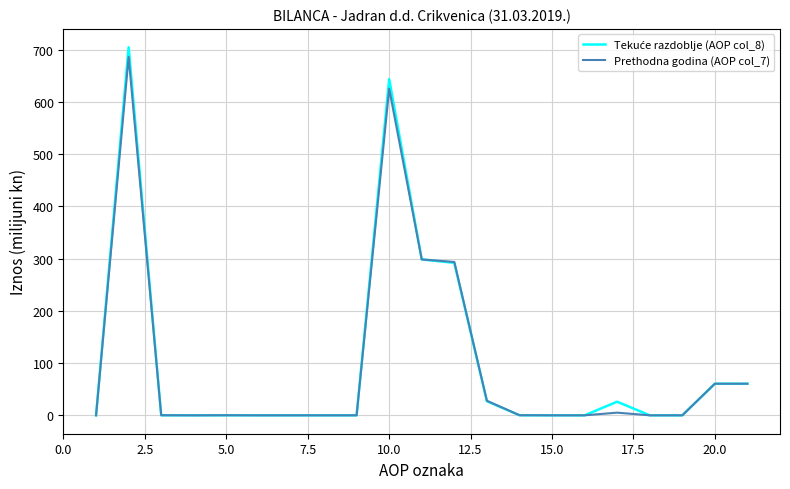

What is the greatest value displayed?

704.4